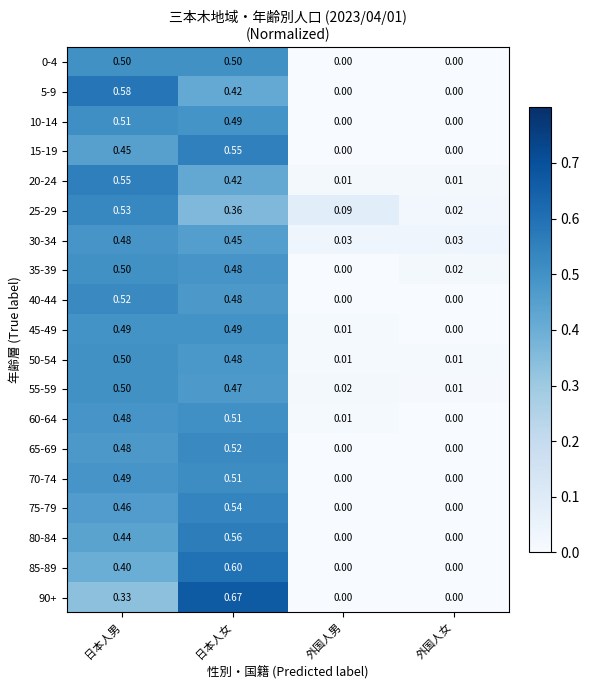

At which label is 25-29 closest to 0?

外国人女